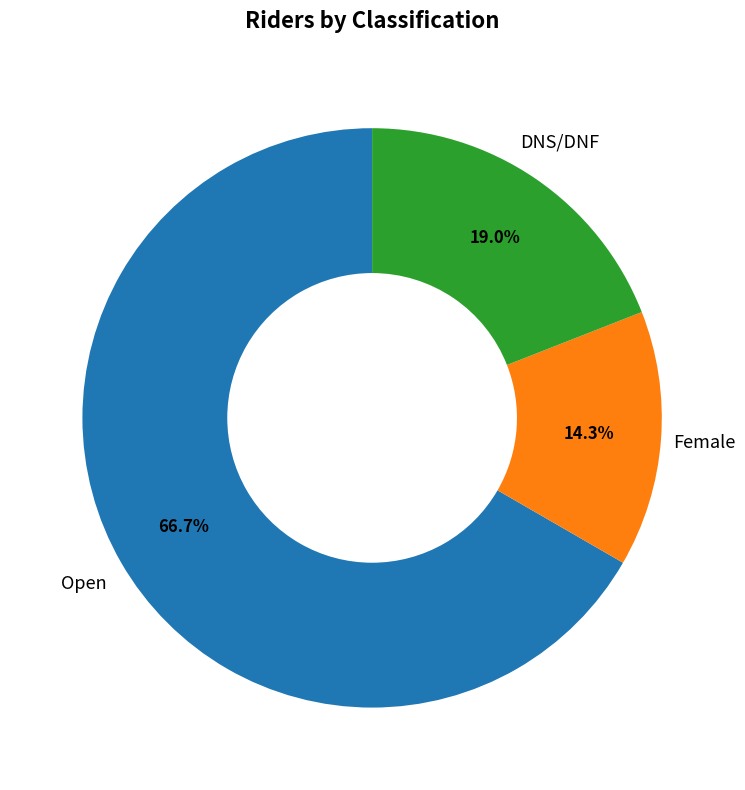

Is there any slice that represents more than half of the pie?

Yes